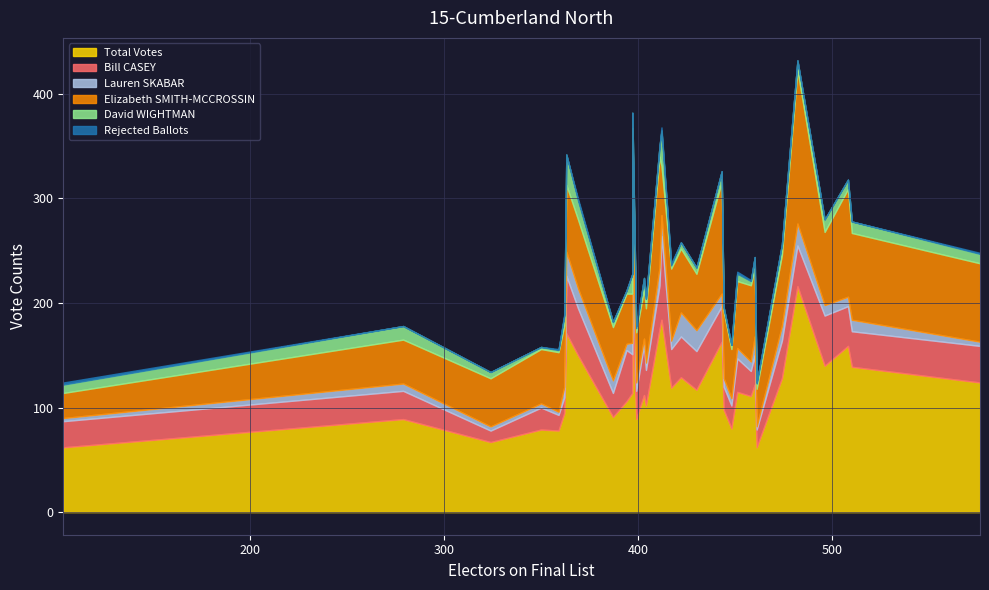

How many values in the Lauren SKABAR series exceed 9?

16